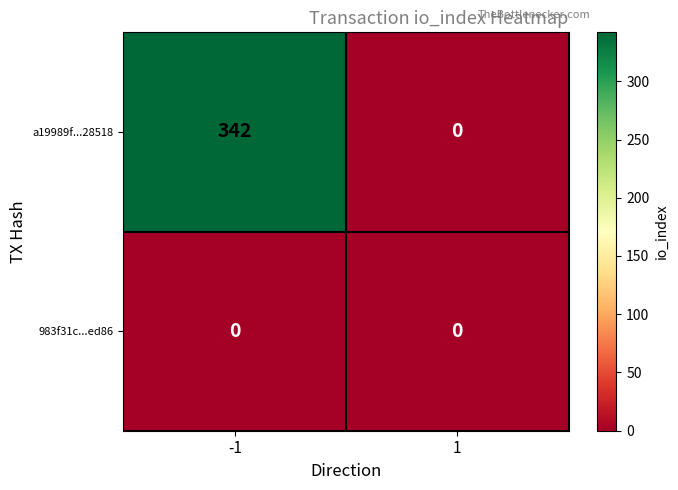

The a19989f...28518 series shows 342 at -1. True or false?

True